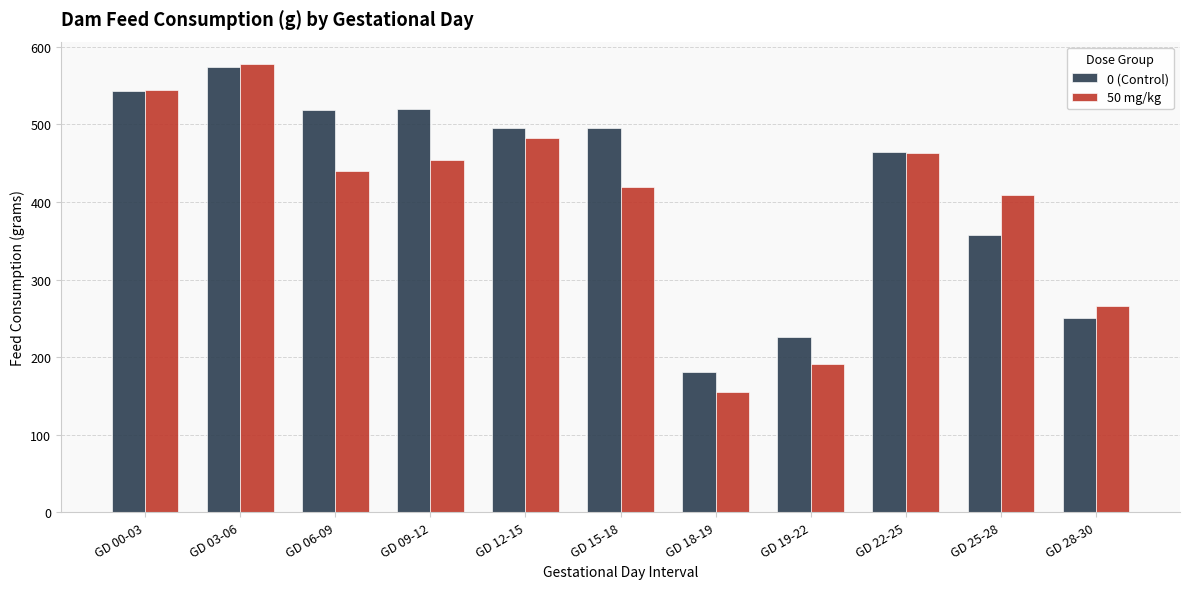

At GD 15-18, list the series in order from largest to smallest.

0 (Control), 50 mg/kg